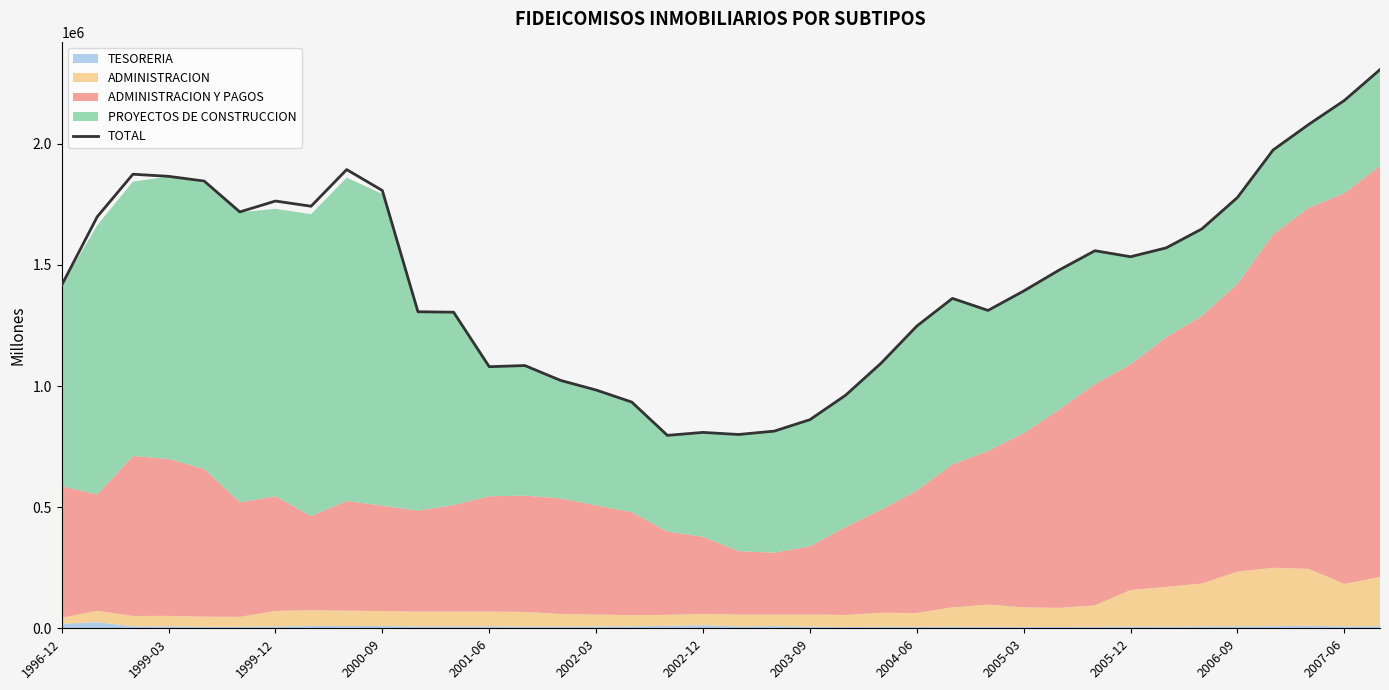

The value of TOTAL at 2000-09 is 2723246. True or false?

False